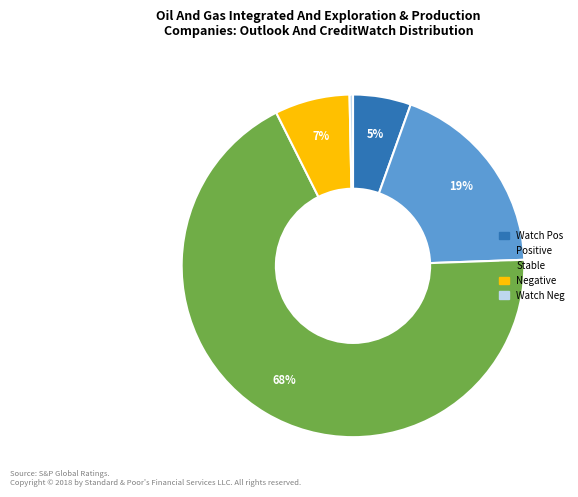

Do Negative and Positive together represent more than half of the pie?

No